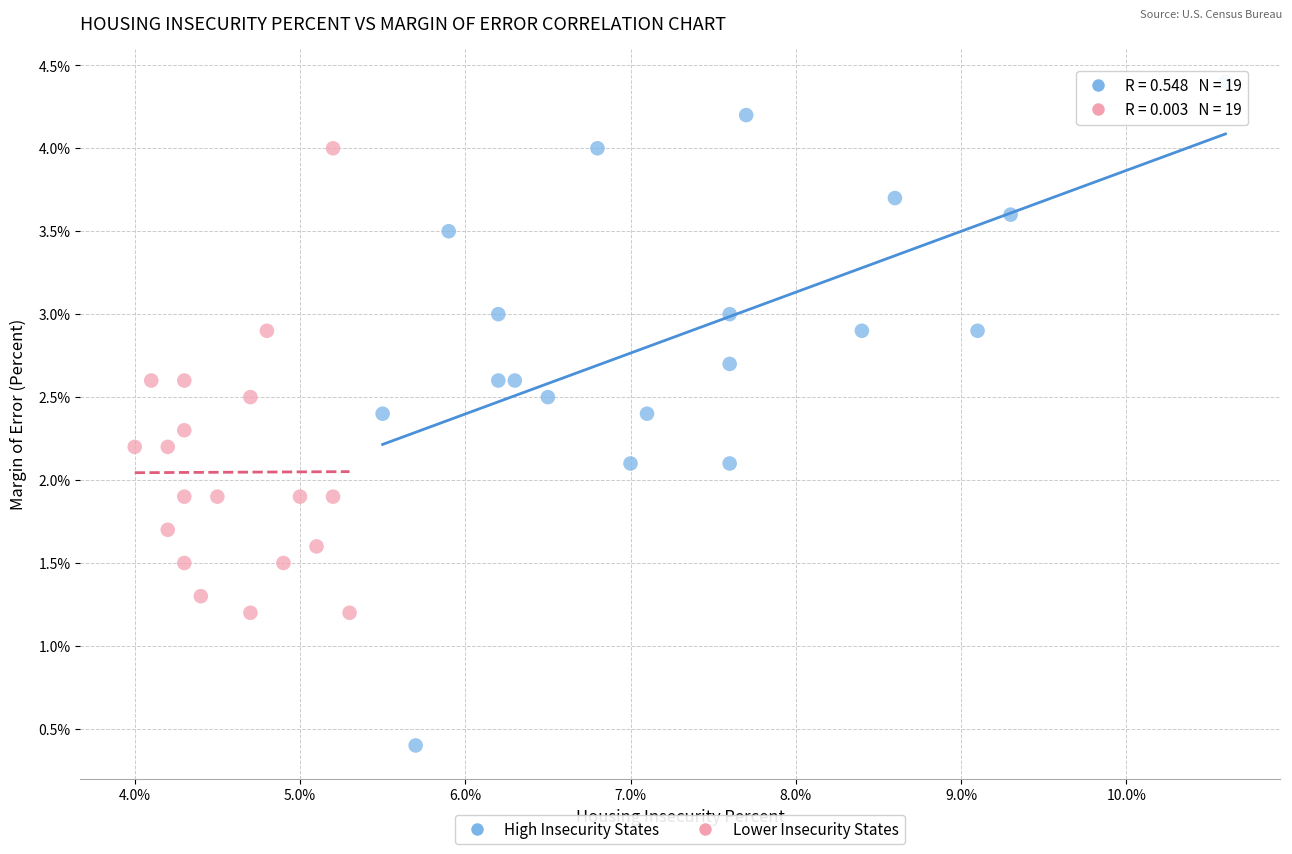

Which series has the largest Y range (max minus min)?

High Insecurity States